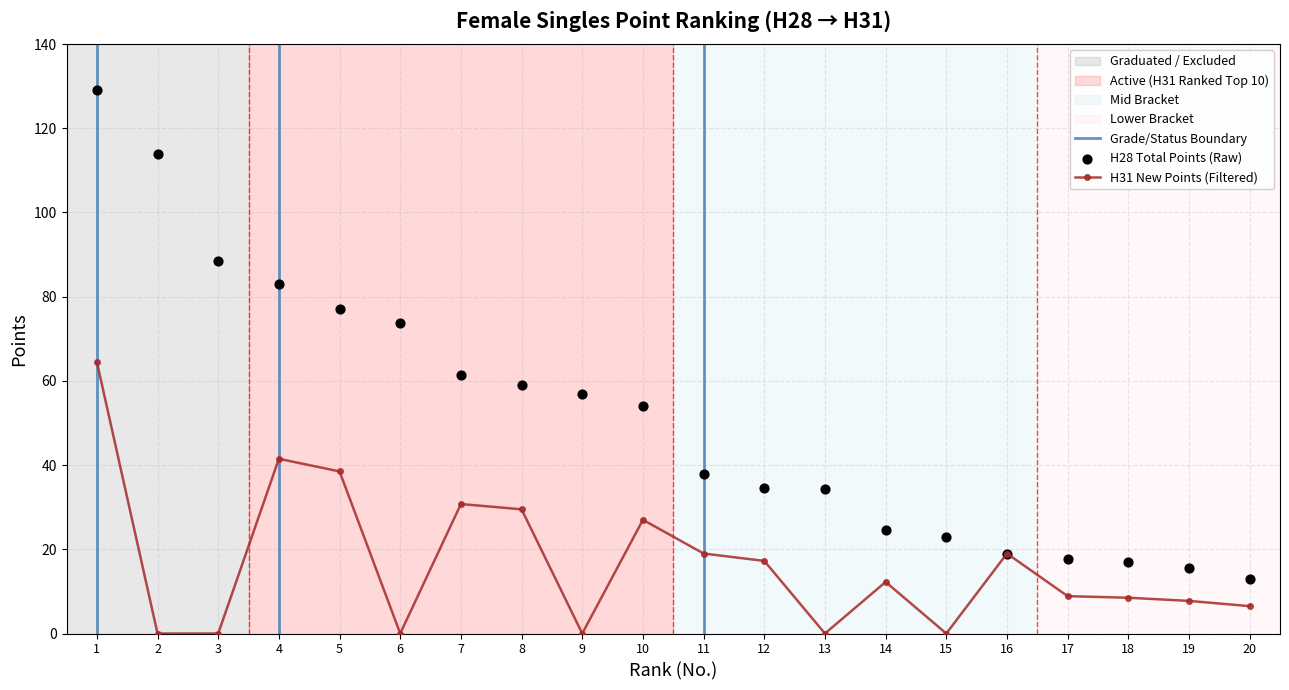

Which series reaches the minimum Y coordinate?

H31_Points